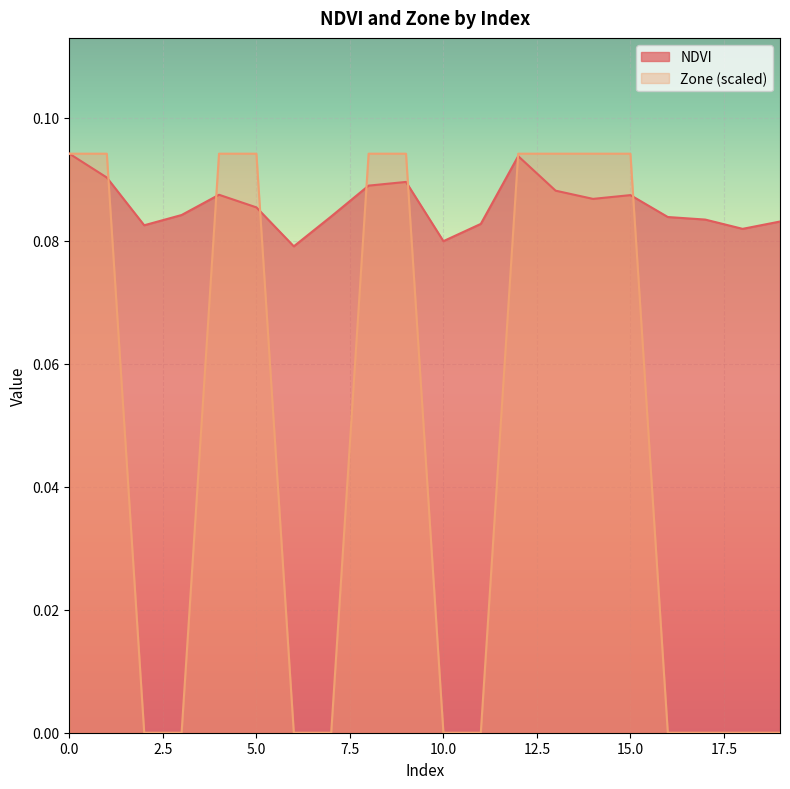

Between 9 and 14, which series saw the biggest shift?

NDVI